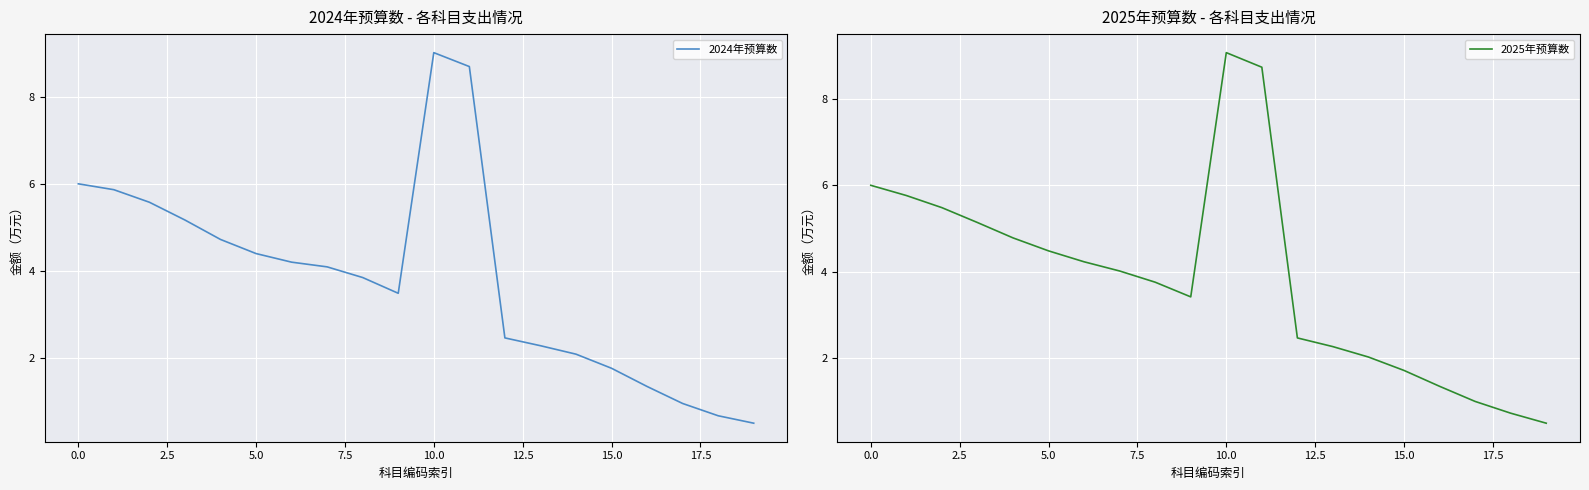

How many lines are shown in the chart?

2